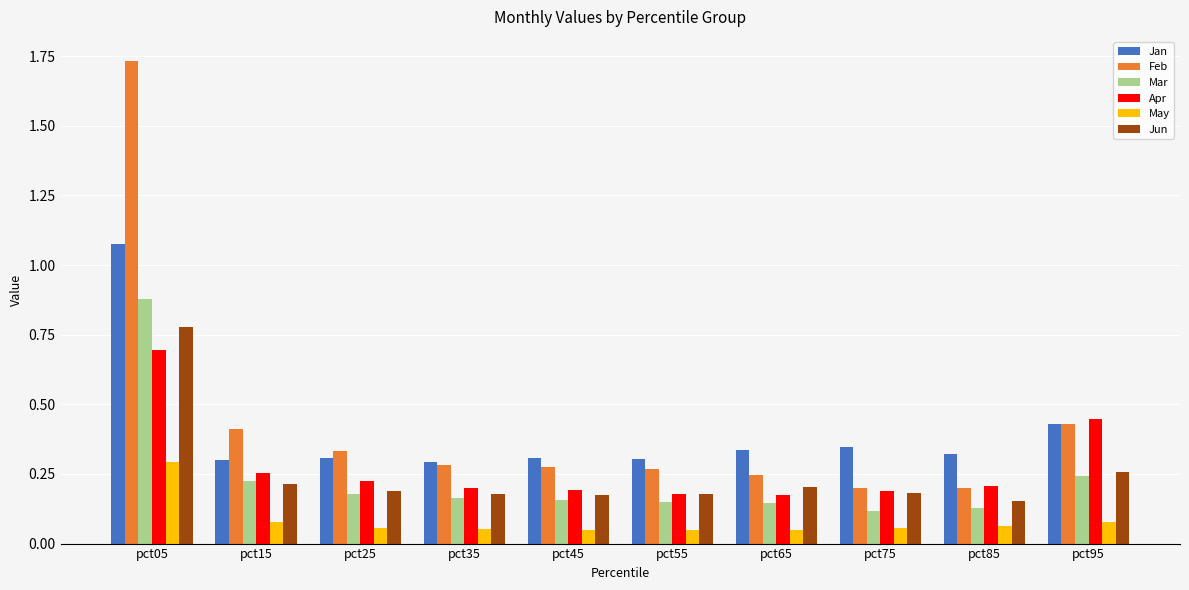

How many bars are there in total?

60